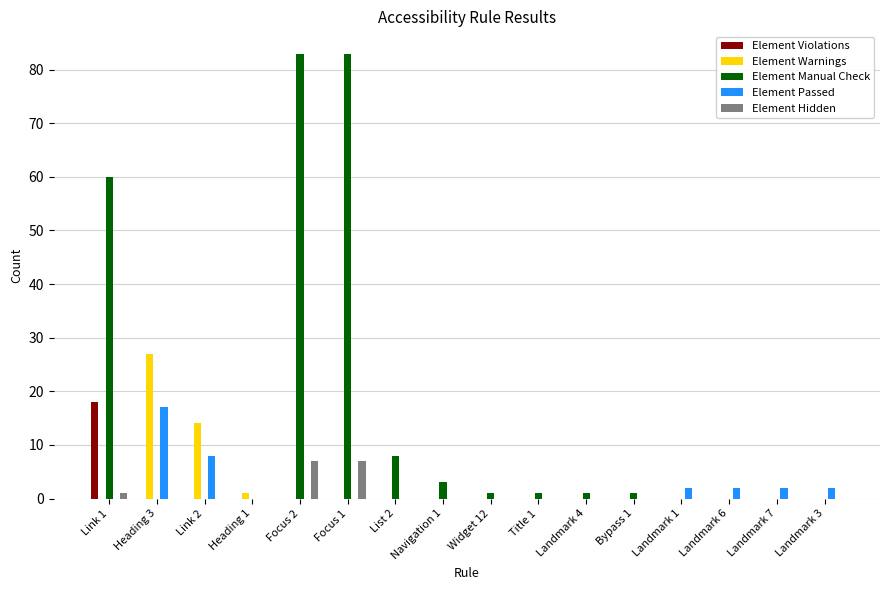

What is the sum of all Element Manual Check values?

241